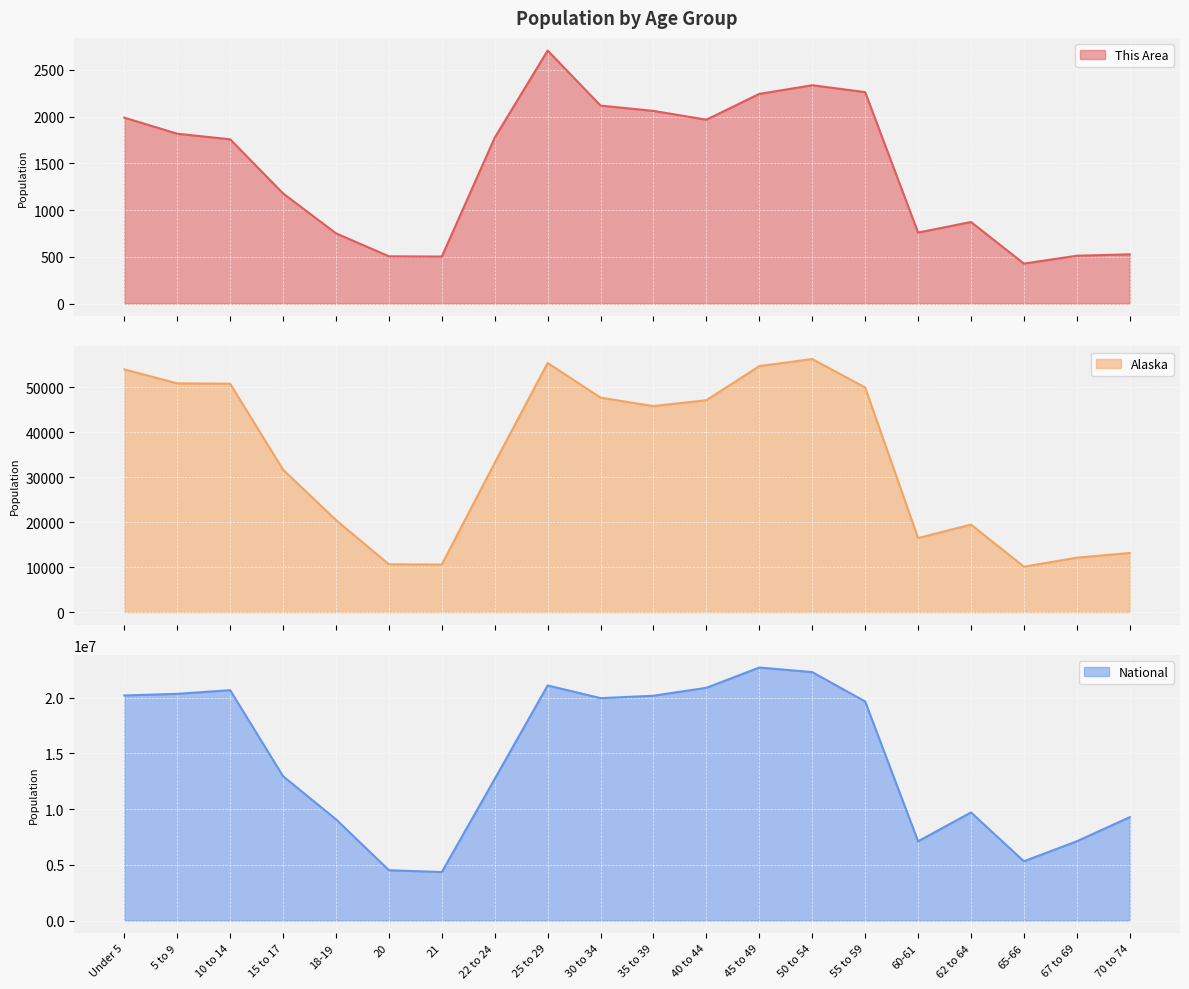

At which category does the chart reach its peak across all series?

45 to 49